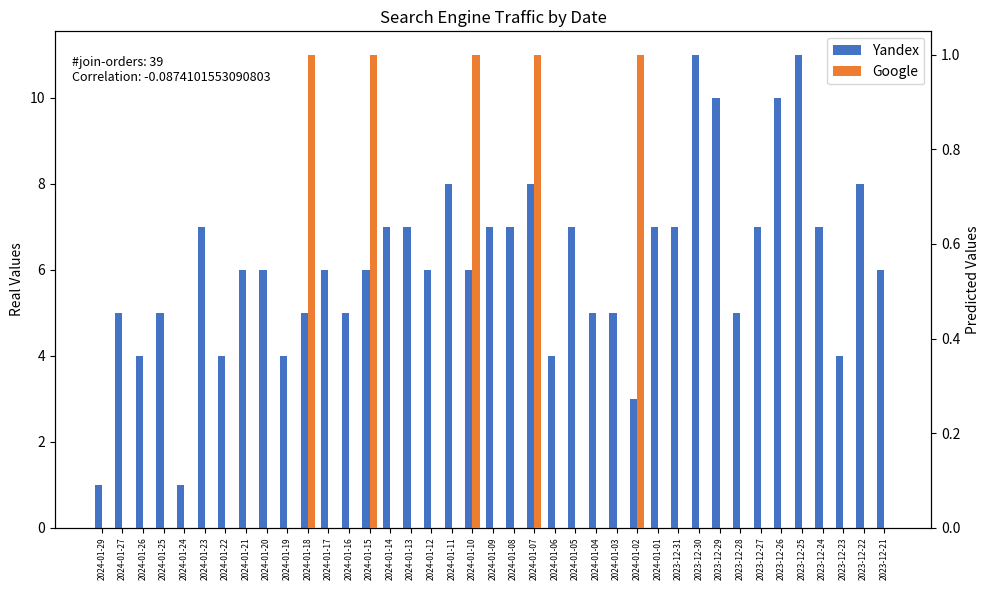

Is it true that Google equals 0 at 2024-01-19?

True